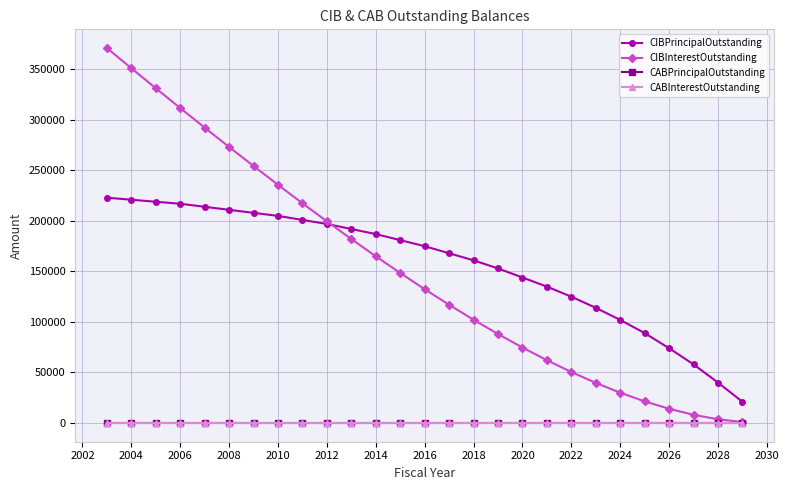

Reading right to left, what are all the values shown in this chart?

CIBPrincipalOutstanding: 21000	40000	58000	74000	89000	102000	114000	125000	135000	144000	153000	161000	168000	175000	181000	187000	192000	197000	201000	205000	208000	211000	214000	217000	219000	221000	223000
CIBInterestOutstanding: 945	3690	8100	14040	21375	29970	39690	50445	62145	74700	88065	102195	117000	132435	148455	165015	182070	199575	217485	235755	254340	273195	292320	311715	331335	351135	371115
CABPrincipalOutstanding: 0	0	0	0	0	0	0	0	0	0	0	0	0	0	0	0	0	0	0	0	0	0	0	0	0	0	0
CABInterestOutstanding: 0	0	0	0	0	0	0	0	0	0	0	0	0	0	0	0	0	0	0	0	0	0	0	0	0	0	0